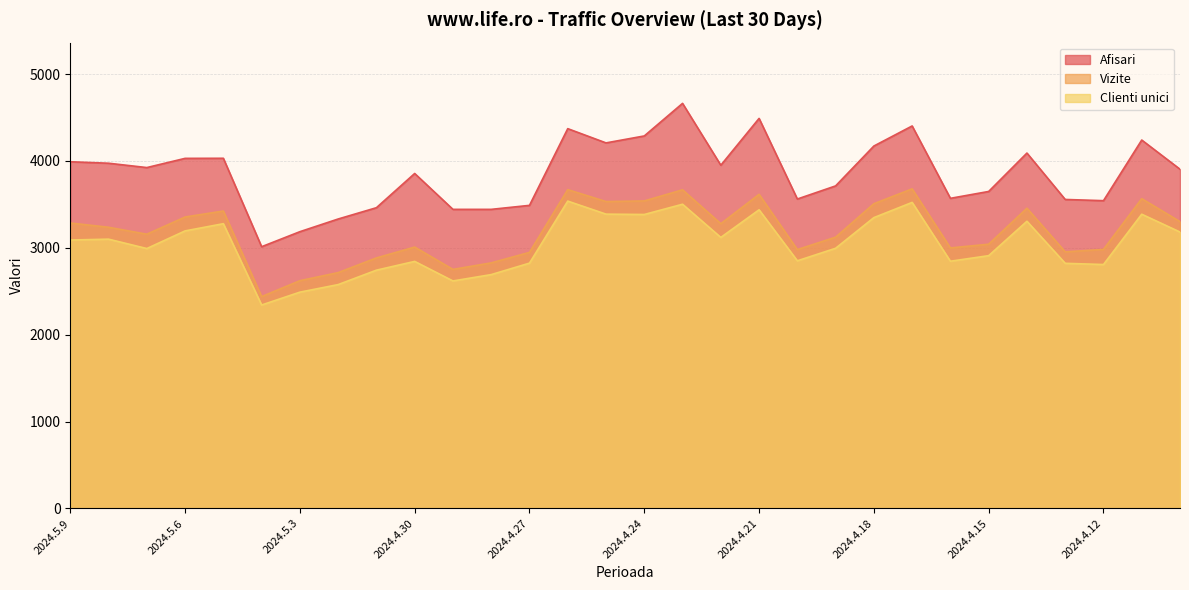

Which series has the largest total across all categories?

Afisari